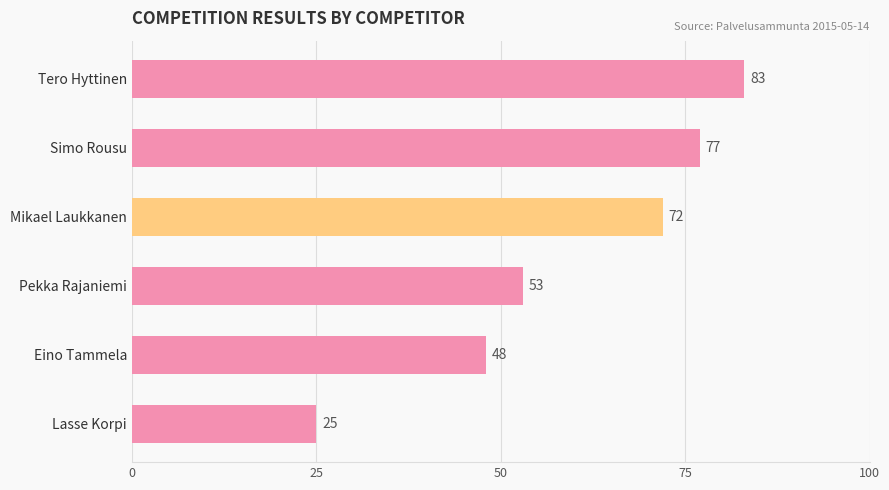

What is the average value?

60